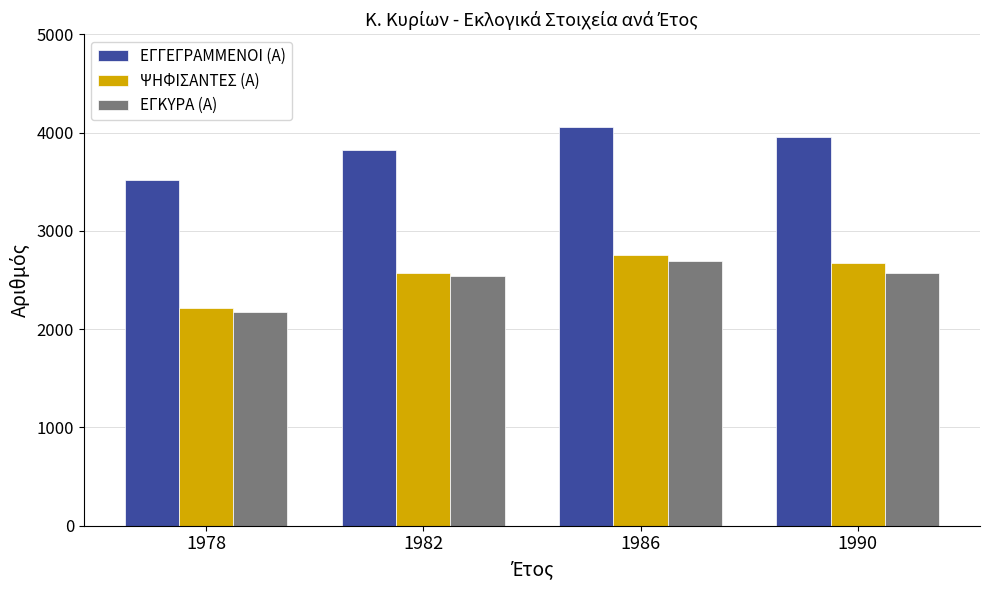

Is it true that ΕΓΓΕΓΡΑΜΜΕΝΟΙ (Α) equals 743 at 1978?

False